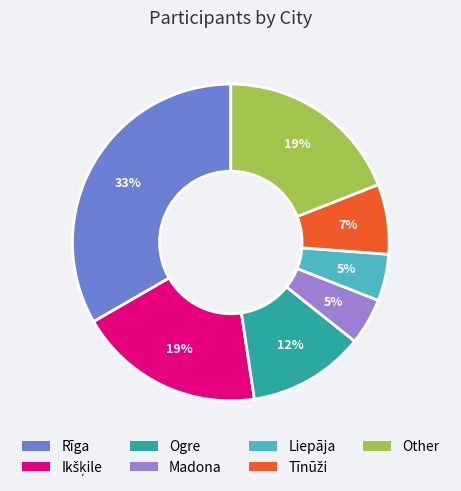

Which category has the biggest portion of the pie?

Rīga